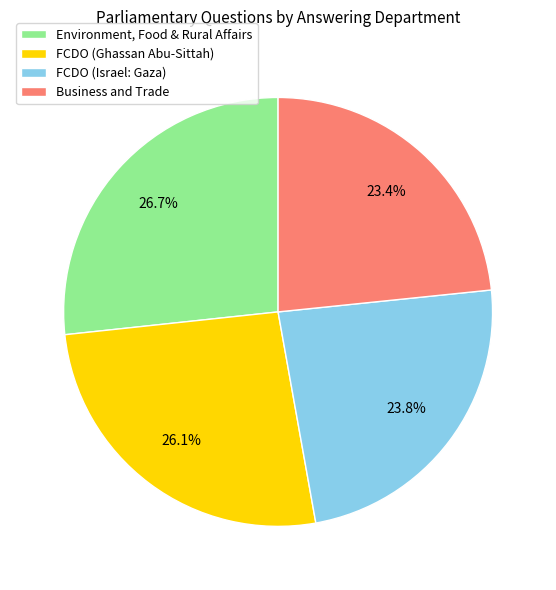

Rank the categories by value from lowest to highest.

Business and Trade, FCDO (Israel: Gaza), FCDO (Ghassan Abu-Sittah), Environment, Food & Rural Affairs